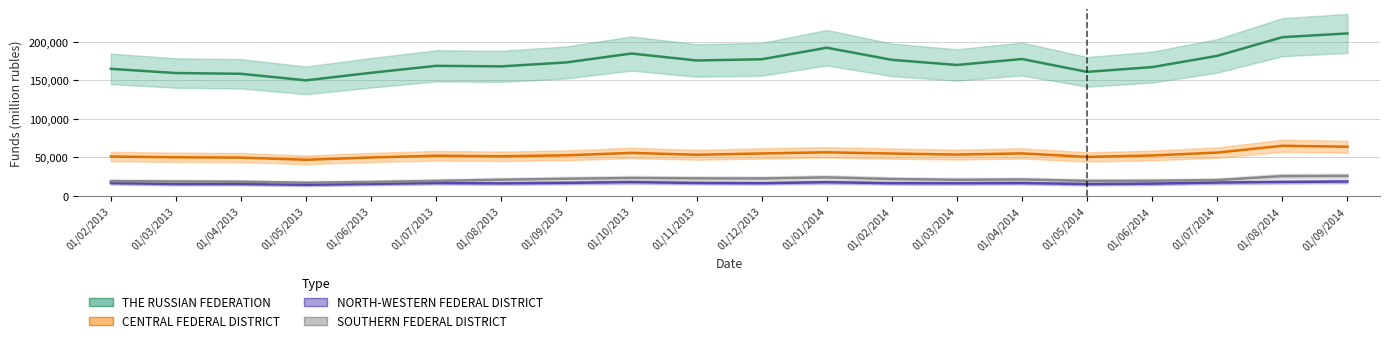

Reading left to right, extract all data points from this chart.

THE RUSSIAN FEDERATION: 165161	159671	158706	150195	160028	169047	168356	173506	185060	176021	177592	192612	176850	170179	177919	161195	167410	182027	206306	211197
CENTRAL FEDERAL DISTRICT: 51103	50128	49738	46879	49903	52158	51442	52730	55857	53423	55127	56645	55027	53662	55208	50631	52502	56275	65120	63883
NORTH-WESTERN FEDERAL DISTRICT: 16576	15381	15425	14416	15549	16680	16244	16905	17866	16775	16494	17725	16443	16361	16656	15317	15870	17287	18052	18642
SOUTHERN FEDERAL DISTRICT: 19147	18704	18380	17093	18057	19412	20996	22234	23251	22742	22559	24046	21863	20886	21306	19410	19637	20523	25670	25874